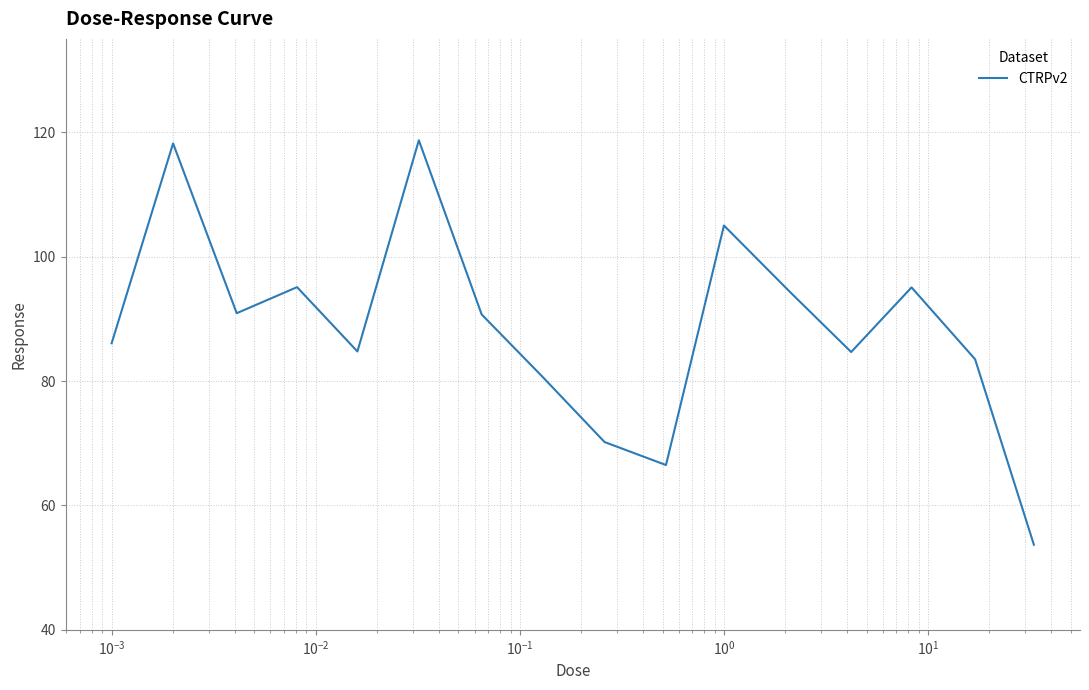

What is the greatest value displayed?

118.7